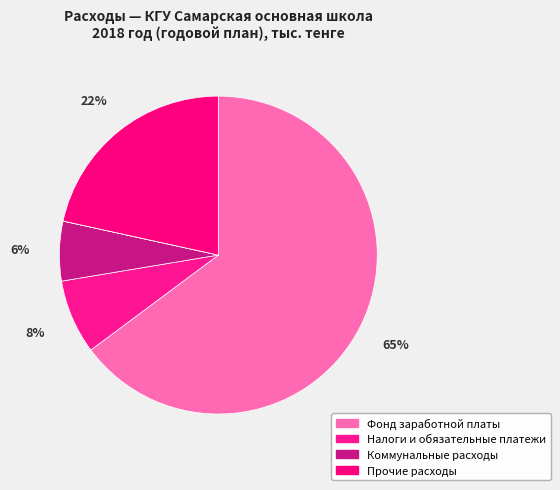

How many slices are in this pie chart?

6